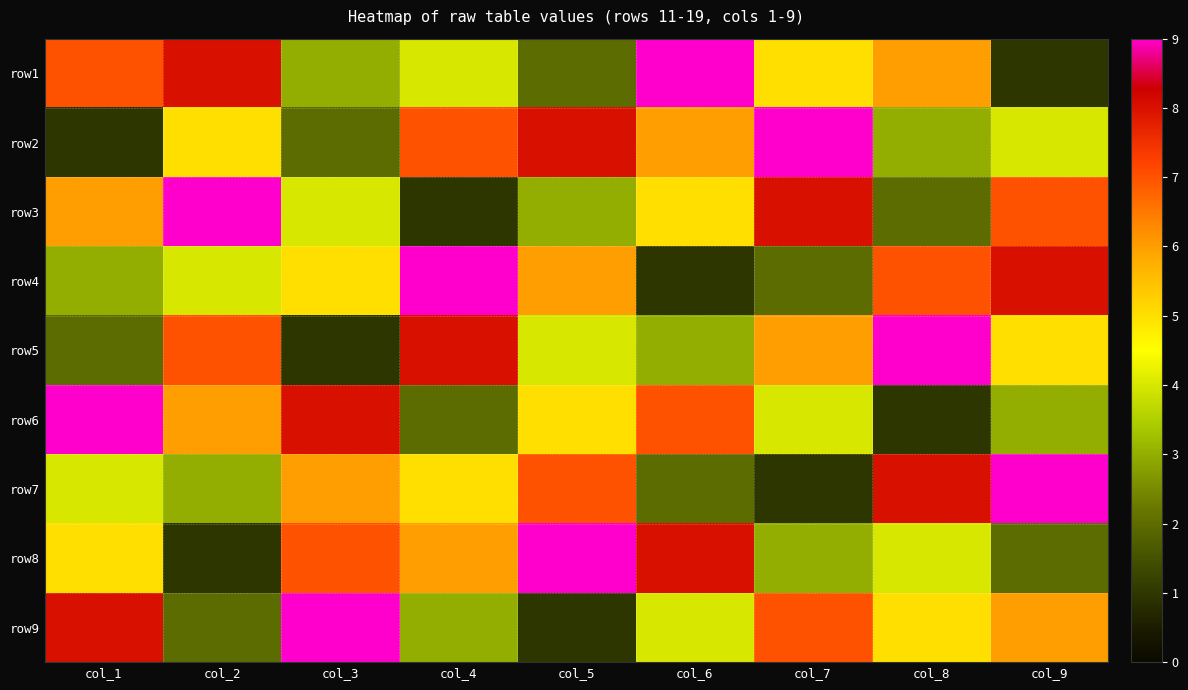

What is the total value across all series at col_4?

45